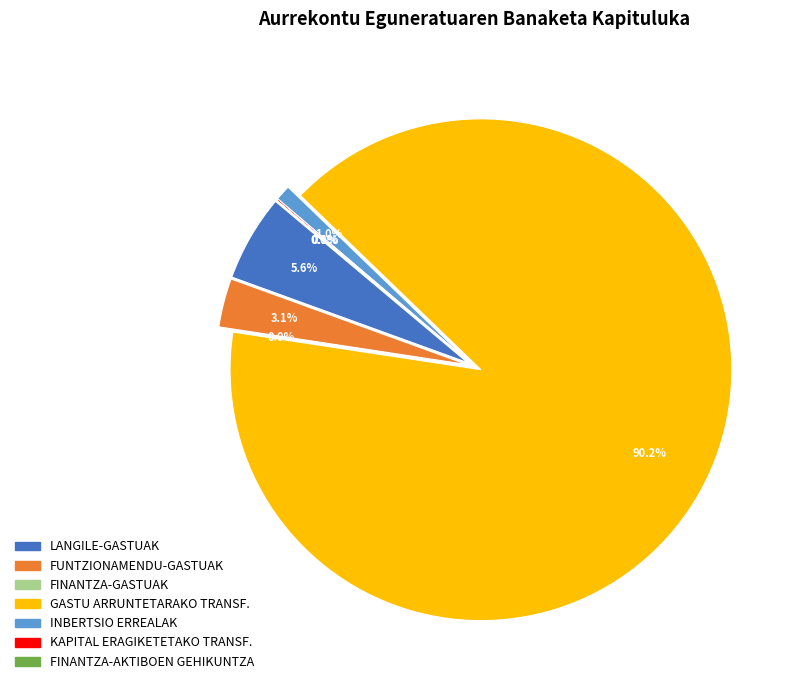

Is the sum of FINANTZA-AKTIBOEN GEHIKUNTZA and KAPITAL ERAGIKETETAKO TRANSF. greater than half?

No